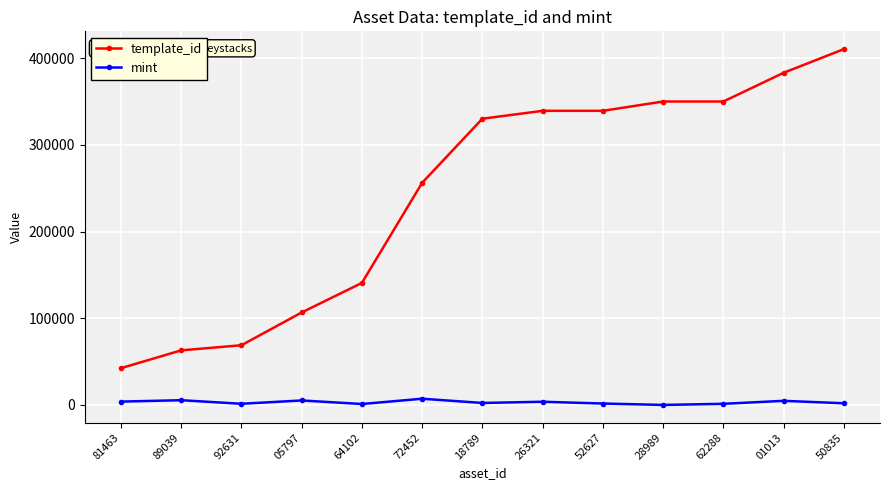

The mint series shows 1371 at 92631. True or false?

True